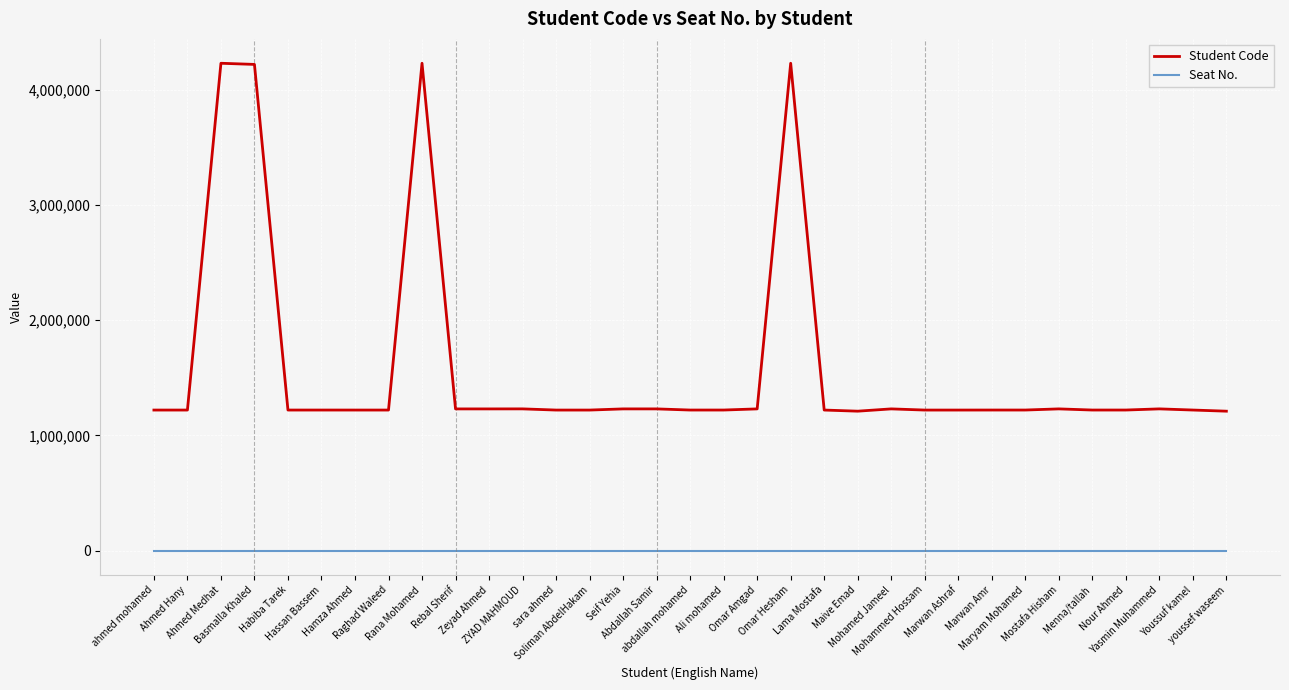

What is the greatest value displayed?

4230157